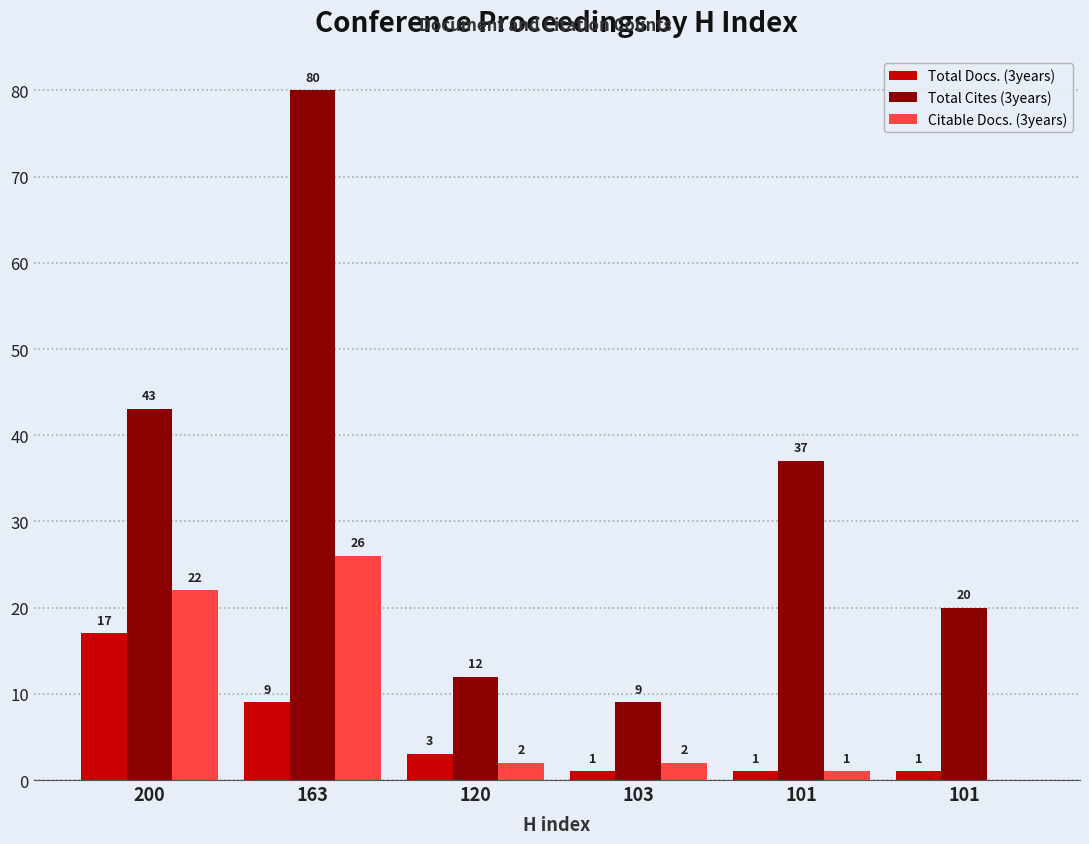

True or false: Citable Docs. (3years) has a value of 3 at 120.

False